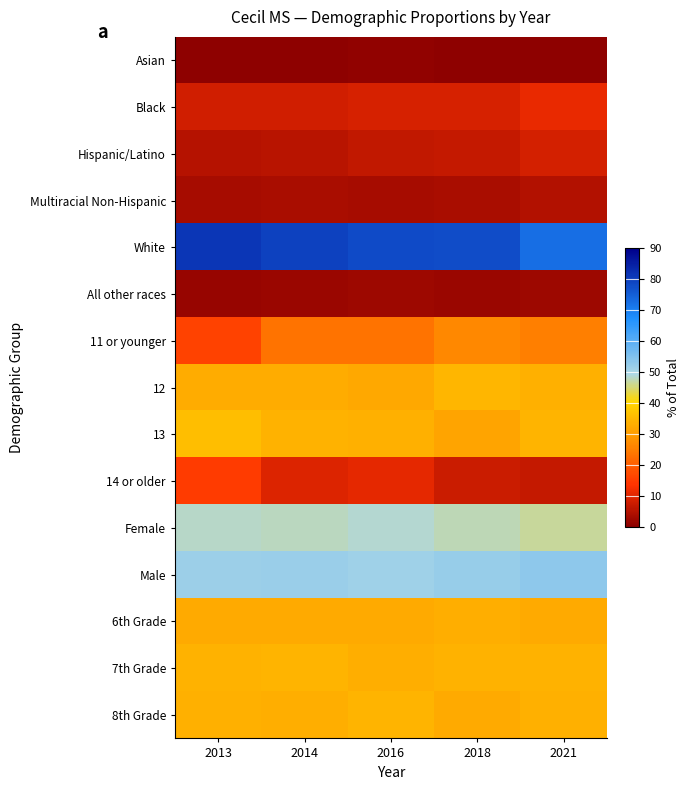

Reading left to right, what are all the values shown in this chart?

Asian: 2013=0.6	2014=0.7	2016=0.9	2018=0.7	2021=0.5
Black: 2013=8.2	2014=8.4	2016=8.8	2018=8.9	2021=11.0
Hispanic/Latino: 2013=5.0	2014=5.5	2016=6.3	2018=6.8	2021=8.6
Multiracial Non-Hispanic: 2013=3.3	2014=3.8	2016=3.4	2018=3.7	2021=4.8
White: 2013=81.5	2014=79.7	2016=78.3	2018=77.8	2021=72.8
All other races: 2013=1.4	2014=2.0	2016=2.3	2018=2.1	2021=2.4
11 or younger: 2013=16.0	2014=23.5	2016=23.3	2018=26.5	2021=25.2
12: 2013=32.9	2014=32.9	2016=32.2	2018=34.5	2021=33.7
13: 2013=36.2	2014=33.9	2016=33.7	2018=31.6	2021=34.4
14 or older: 2013=14.9	2014=9.7	2016=10.8	2018=7.4	2021=6.8
Female: 2013=48.4	2014=48.0	2016=48.8	2018=47.8	2021=46.6
Male: 2013=51.6	2014=52.0	2016=51.2	2018=52.2	2021=53.4
6th Grade: 2013=32.4	2014=32.6	2016=32.6	2018=33.3	2021=32.5
7th Grade: 2013=34.0	2014=34.3	2016=33.1	2018=34.1	2021=33.8
8th Grade: 2013=33.6	2014=33.1	2016=34.3	2018=32.6	2021=33.7